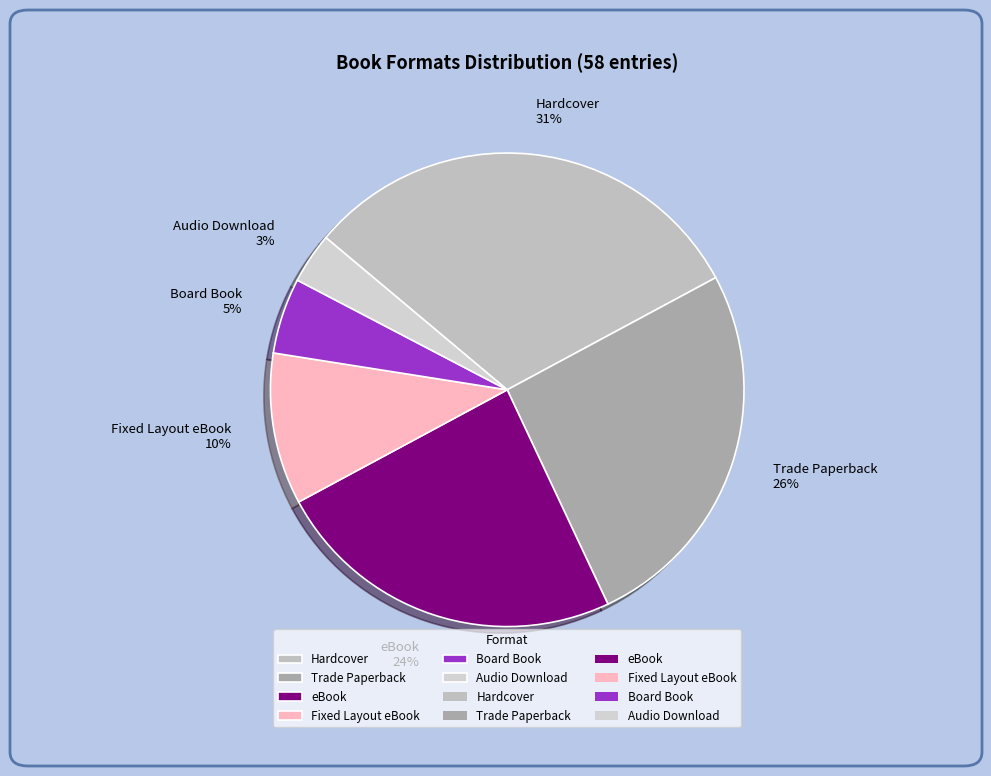

Is it true that eBook is 24% of the pie?

True